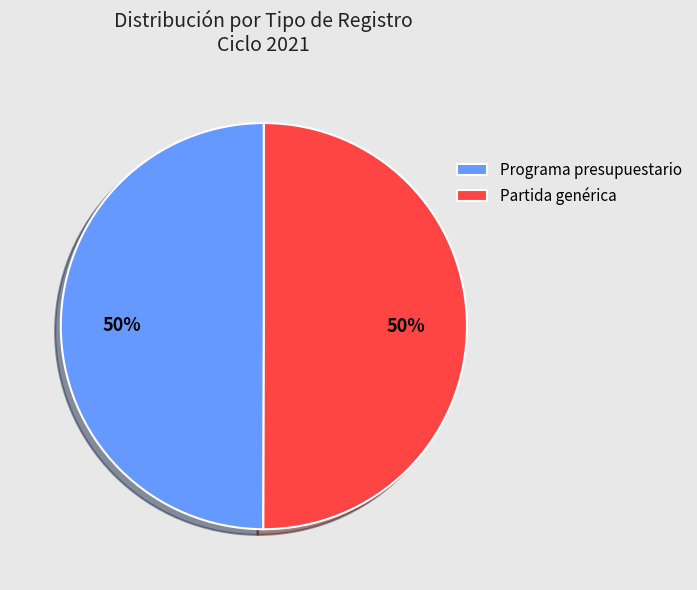

True or false: Programa presupuestario accounts for 50% of the total.

True